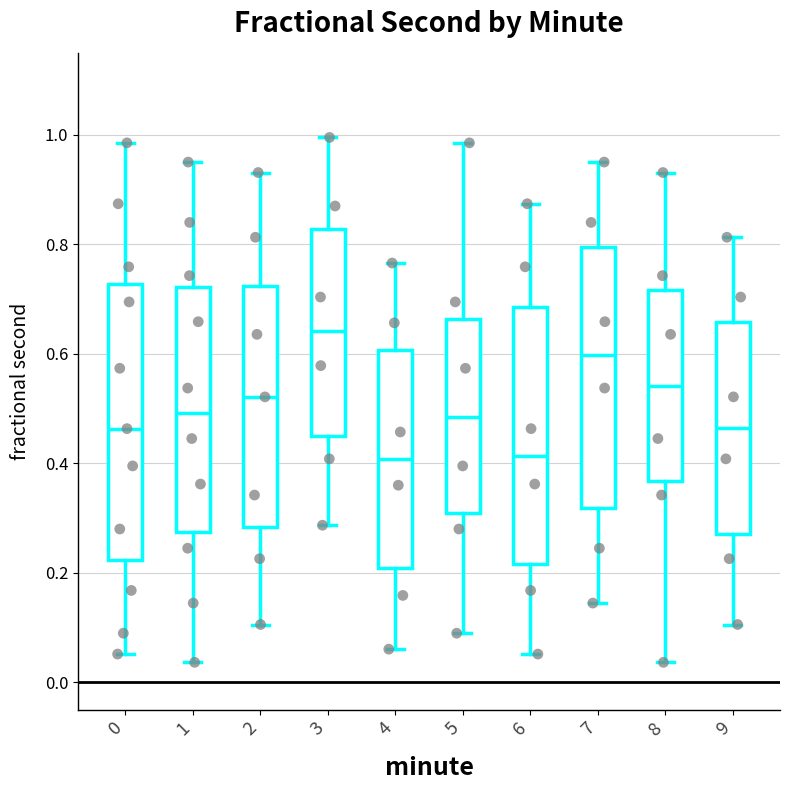

Reading left to right, read every box against the y-axis: the position of its median line, the range the box covers, and the ends of its whiskers. The values are not printed on the chart, so give them approximately, as read against the axis.

0: median 0.46, box 0.22 to 0.72, whiskers 0.06 to 0.98
1: median 0.50, box 0.28 to 0.72, whiskers 0.04 to 0.96
2: median 0.52, box 0.28 to 0.72, whiskers 0.10 to 0.94
3: median 0.64, box 0.46 to 0.82, whiskers 0.28 to 1.00
4: median 0.40, box 0.20 to 0.60, whiskers 0.06 to 0.76
5: median 0.48, box 0.30 to 0.66, whiskers 0.08 to 0.98
6: median 0.42, box 0.22 to 0.68, whiskers 0.06 to 0.88
7: median 0.60, box 0.32 to 0.80, whiskers 0.14 to 0.96
8: median 0.54, box 0.36 to 0.72, whiskers 0.04 to 0.94
9: median 0.46, box 0.28 to 0.66, whiskers 0.10 to 0.82